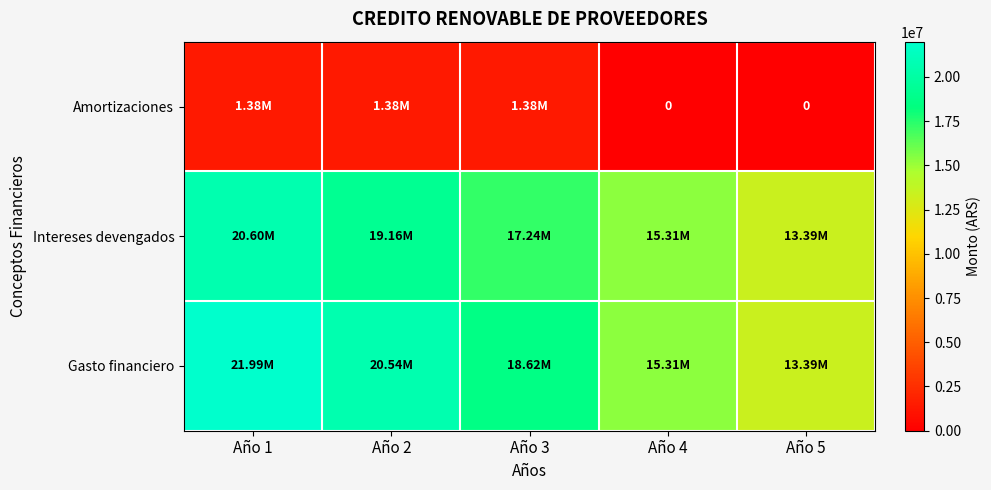

How many categories are shown in the chart?

5